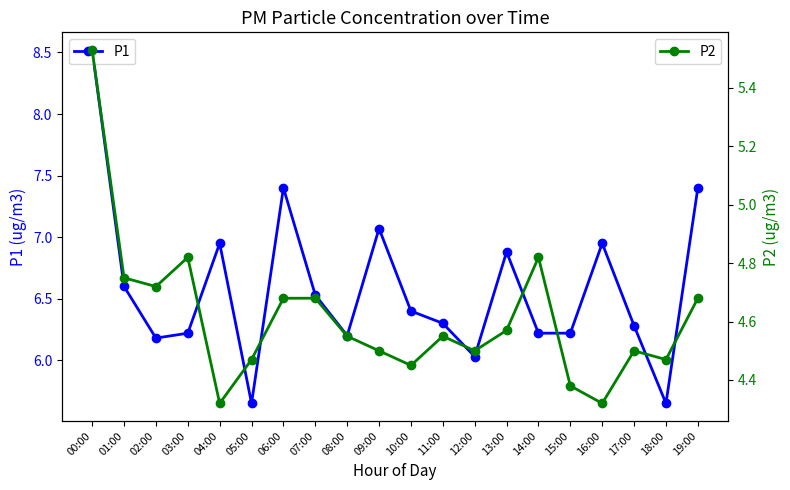

What is the maximum value for P2?

5.5